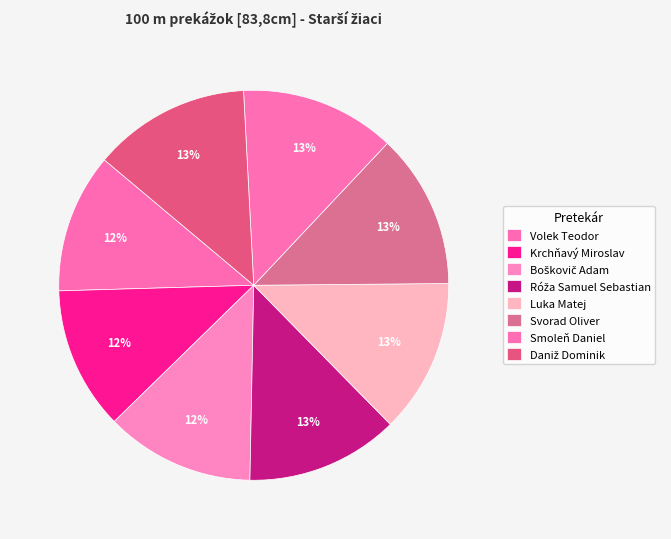

How many slices are in this pie chart?

8